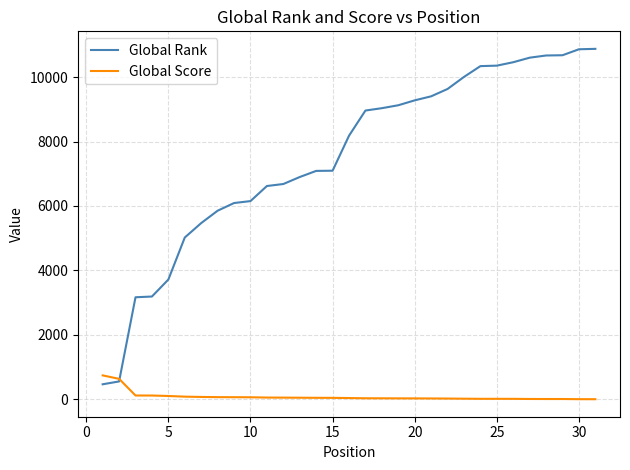

What are all the series names shown in the legend?

Global Rank, Global Score